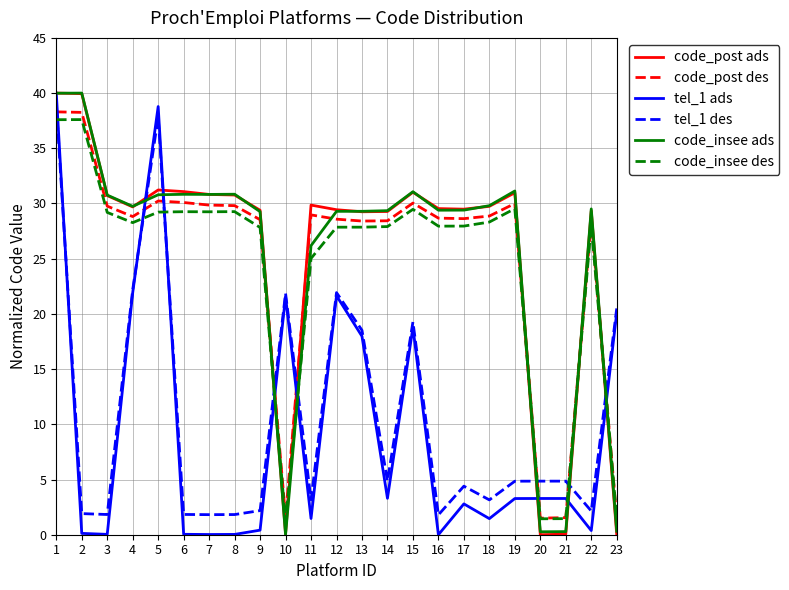

How many lines are shown in the chart?

6